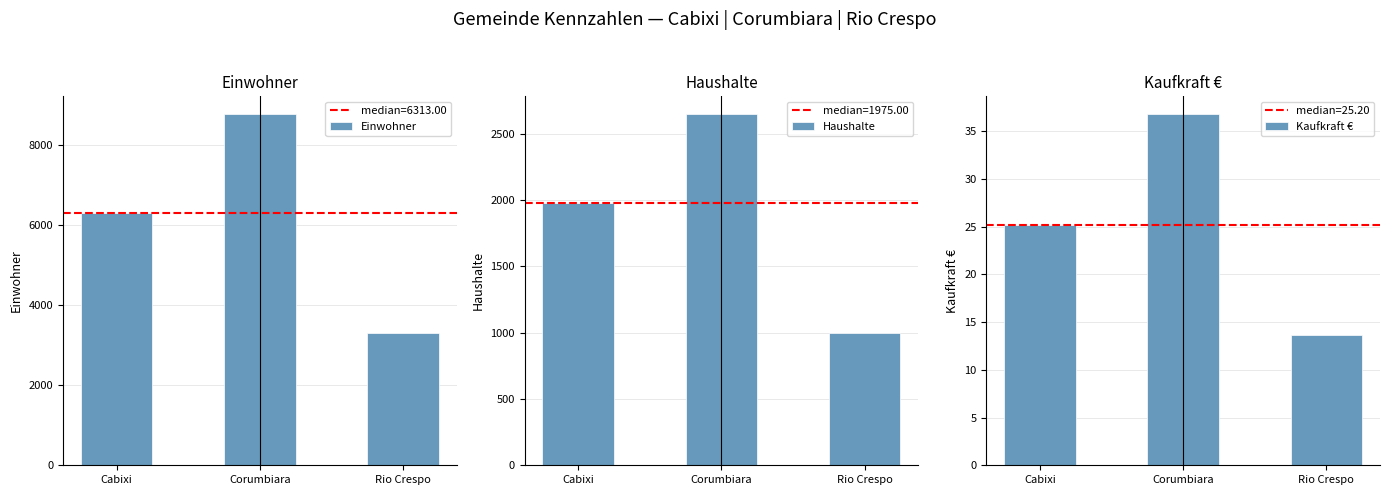

At which label does Haushalte reach its minimum?

Rio Crespo